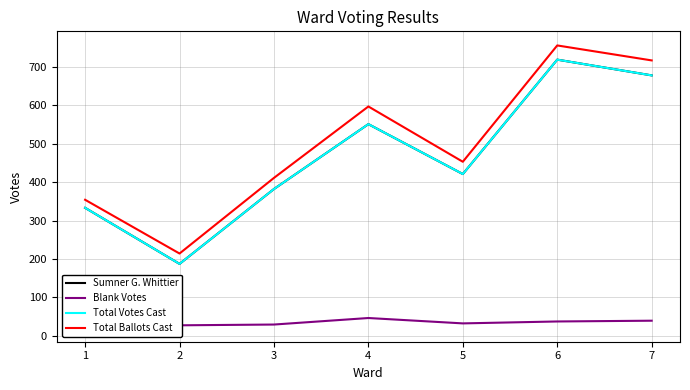

Is it true that Total Votes Cast equals 141 at 7?

False